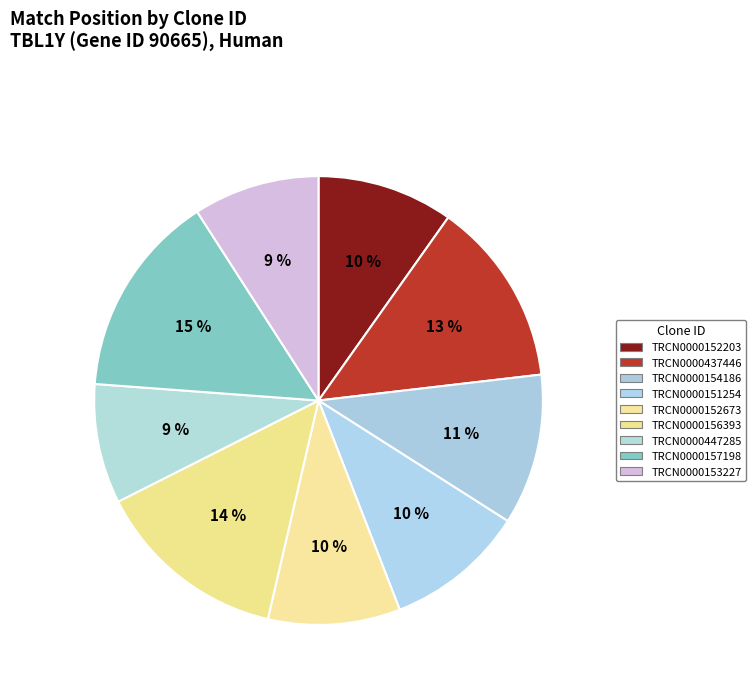

Which slice is the largest?

TRCN0000157198